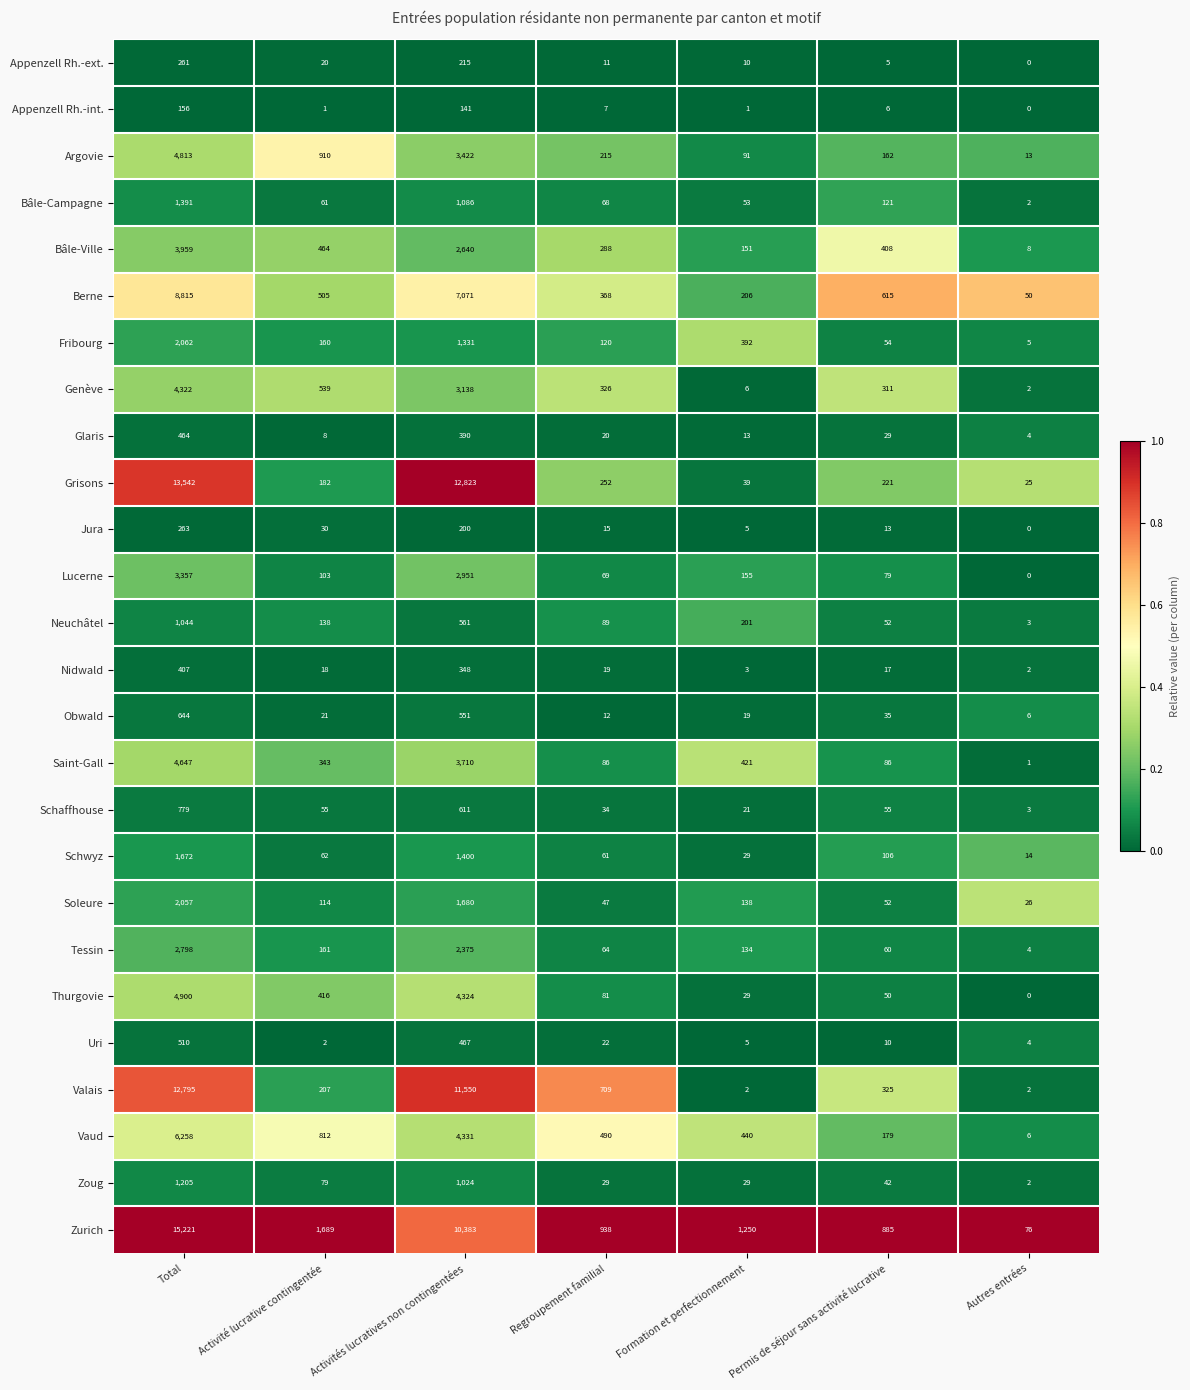

Is the value of Glaris at Permis de séjour sans activité lucrative greater than the value of Appenzell Rh.-ext. at Activité lucrative contingentée?

Yes